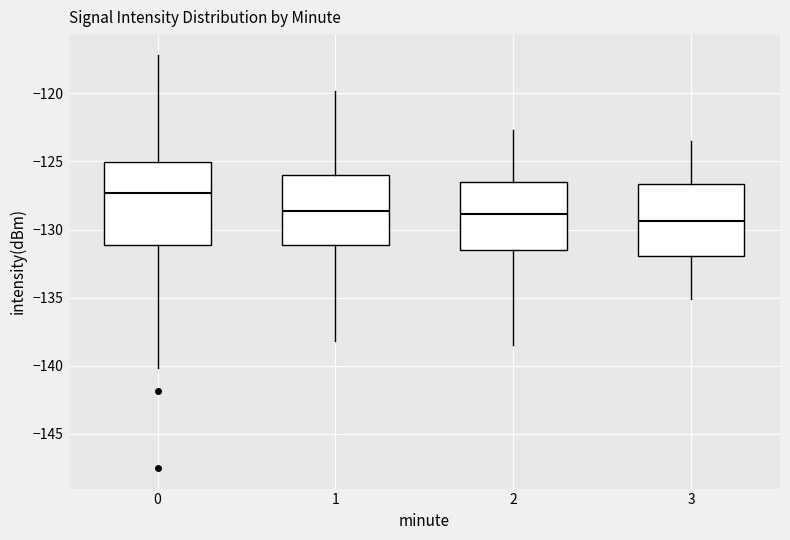

Which box has the highest median line?

0